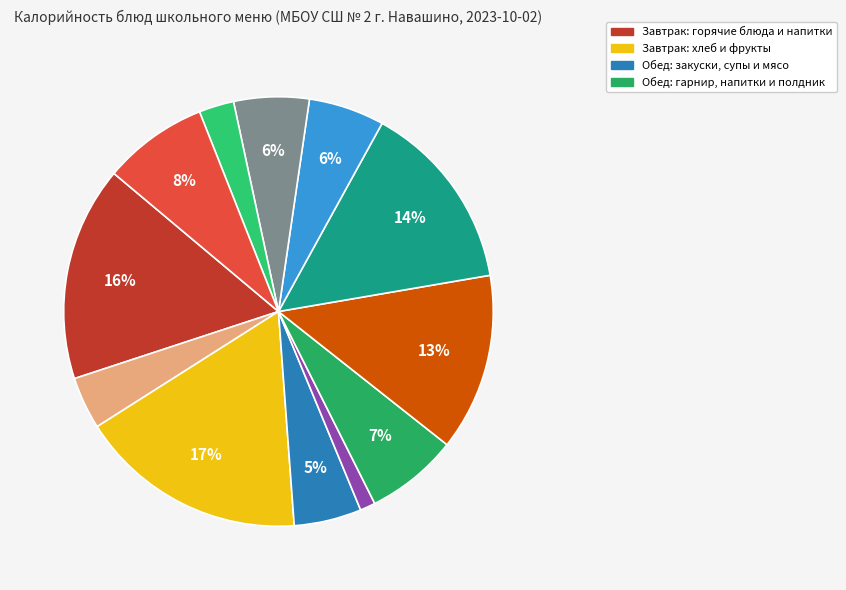

How many slices are in this pie chart?

12